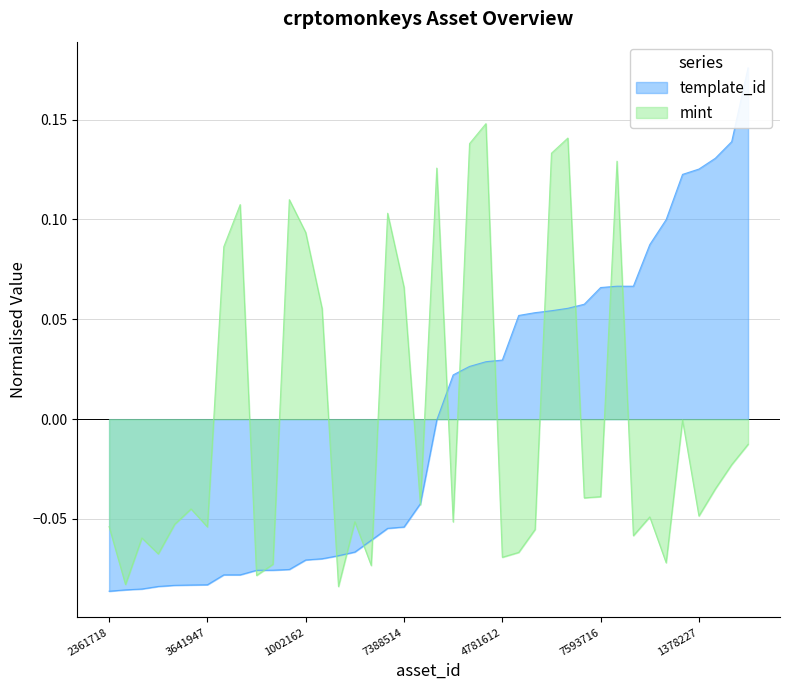

The value of template_id at 1099800660393 is 0.0. True or false?

False